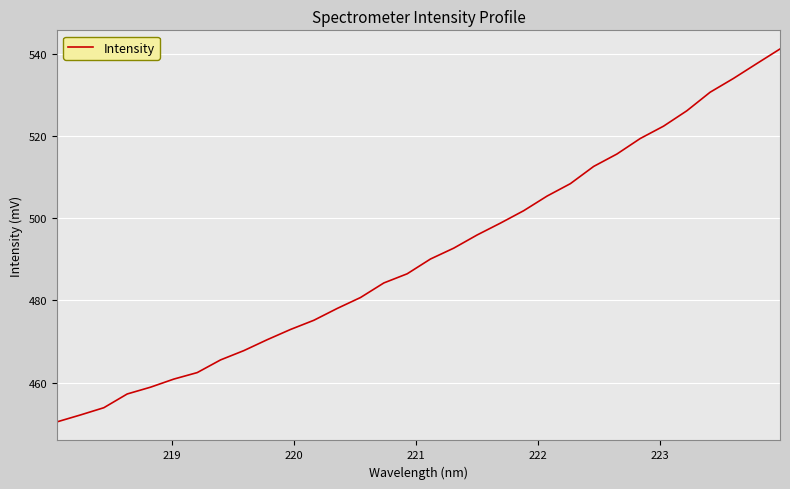

What is the minimum value shown in the chart?

450.4